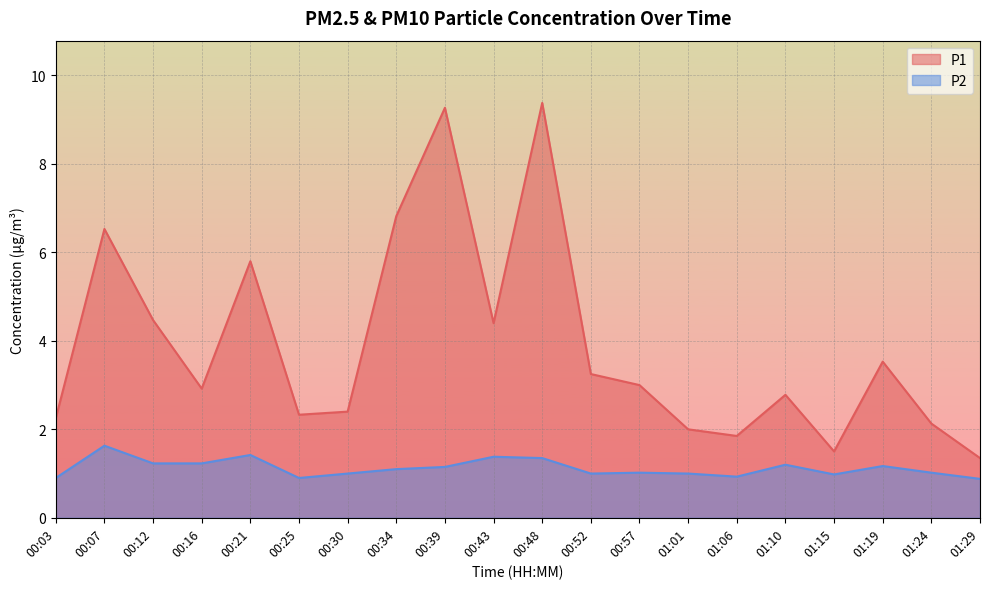

How many data points in P2 are less than 1?

5